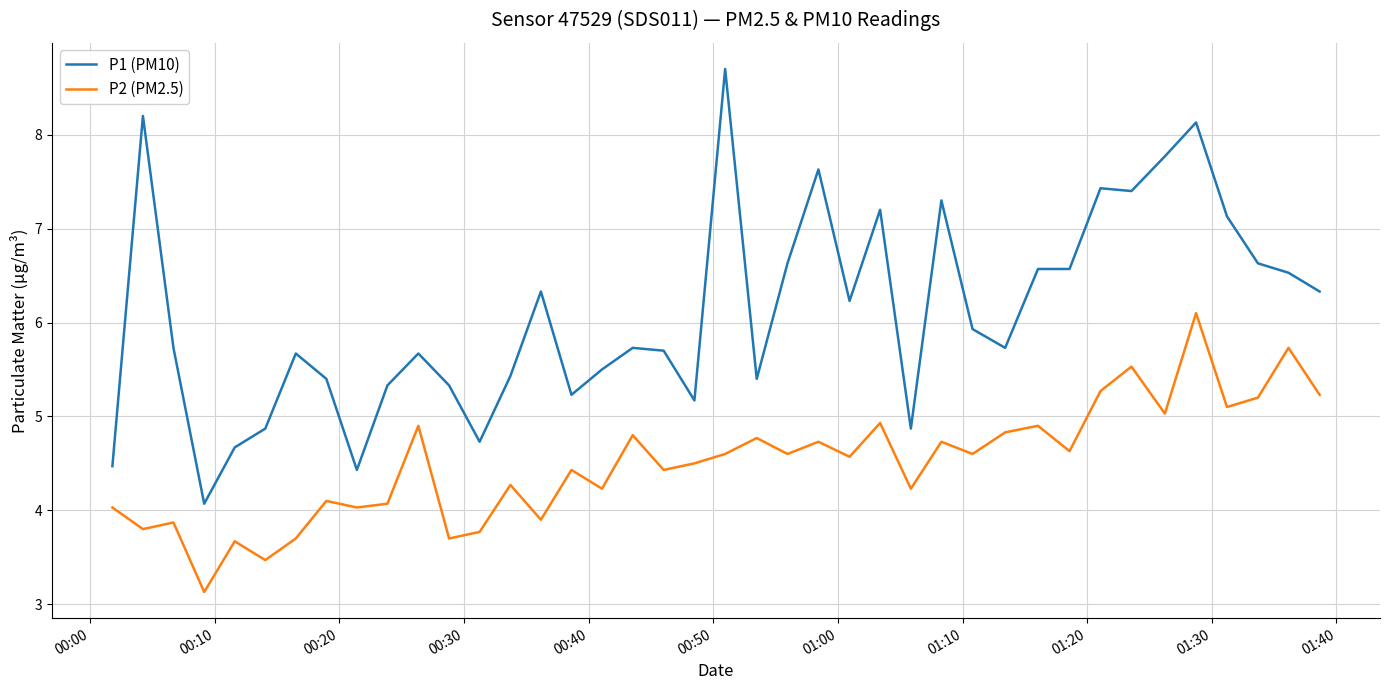

In P2 (PM2.5), how many points are lower than both neighbors (excluding endpoints)?

15